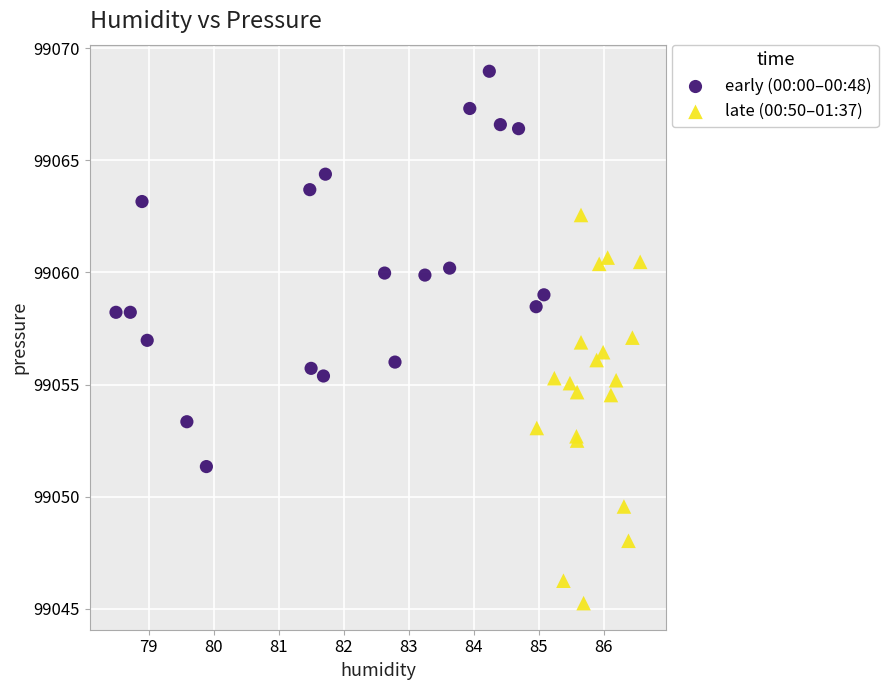

Which series reaches the minimum Y coordinate?

late (00:50–01:37)